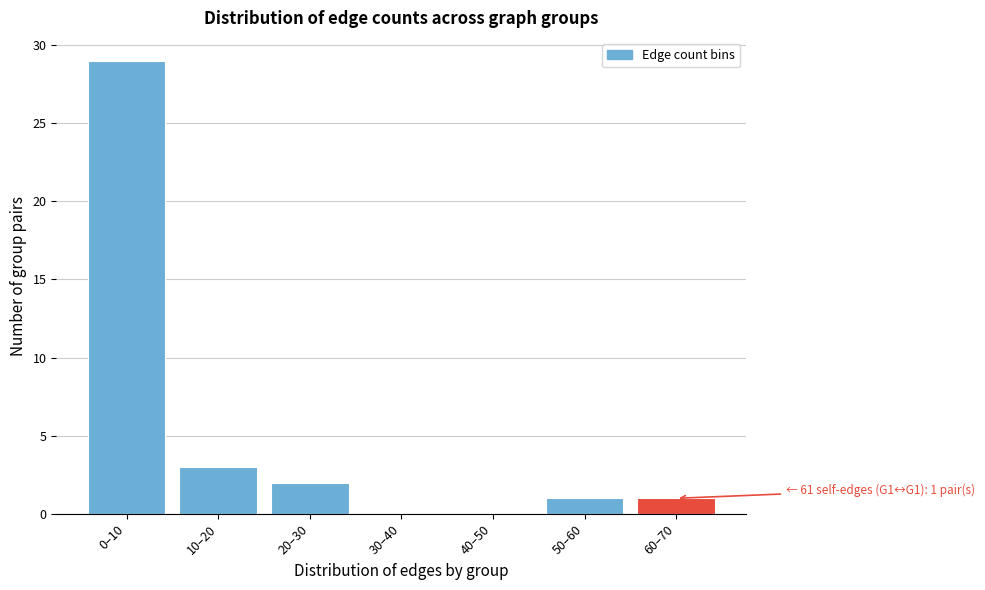

Reading right to left, transcribe all the data shown in this chart.

60–70=1	50–60=1	40–50=0	30–40=0	20–30=2	10–20=3	0–10=29